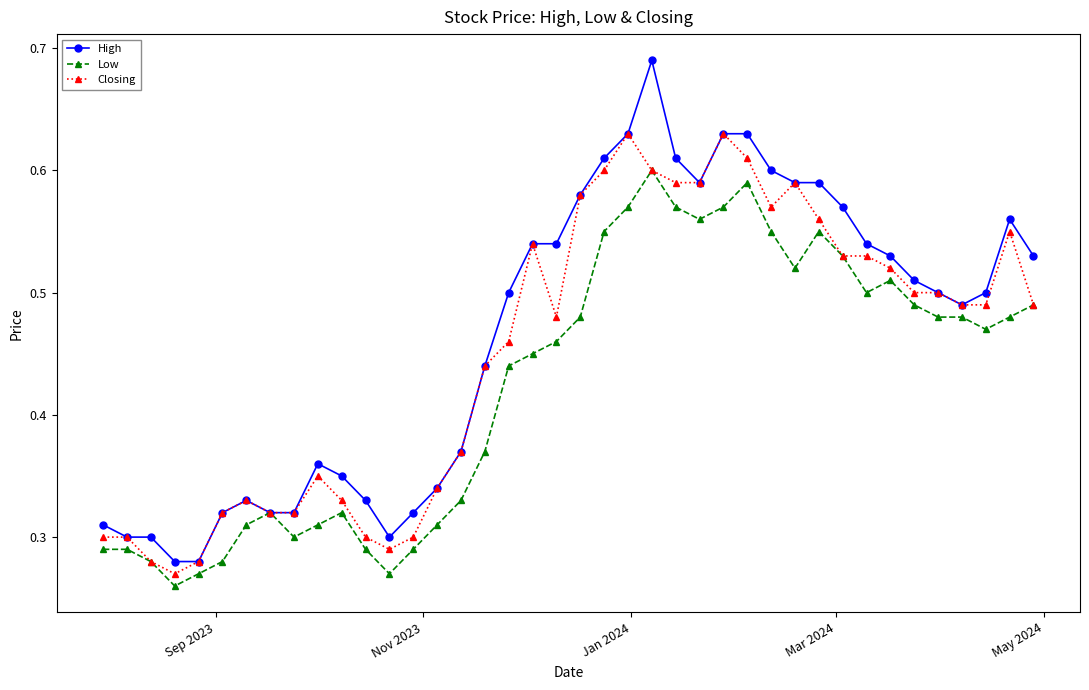

Which series has the largest range (max minus min)?

High